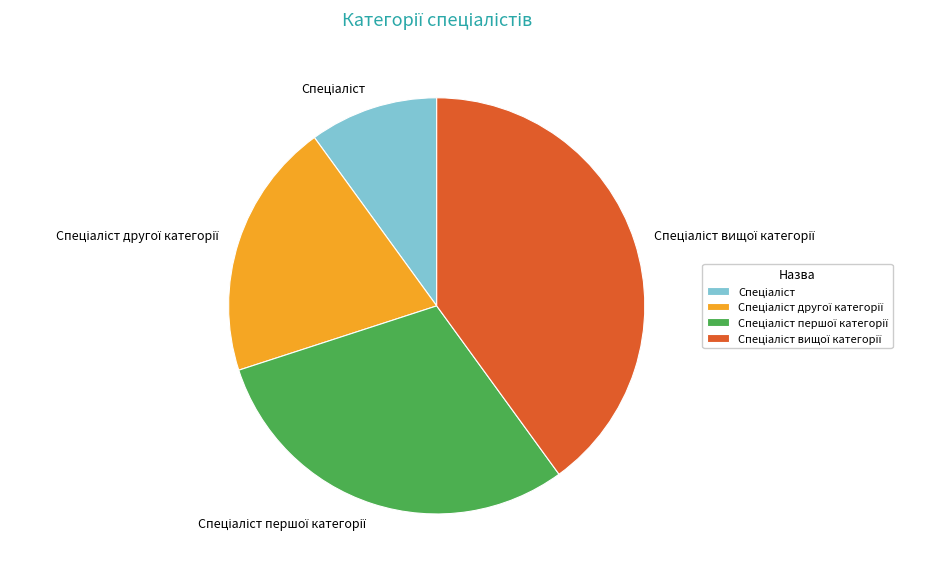

Is there a majority slice in this chart?

No